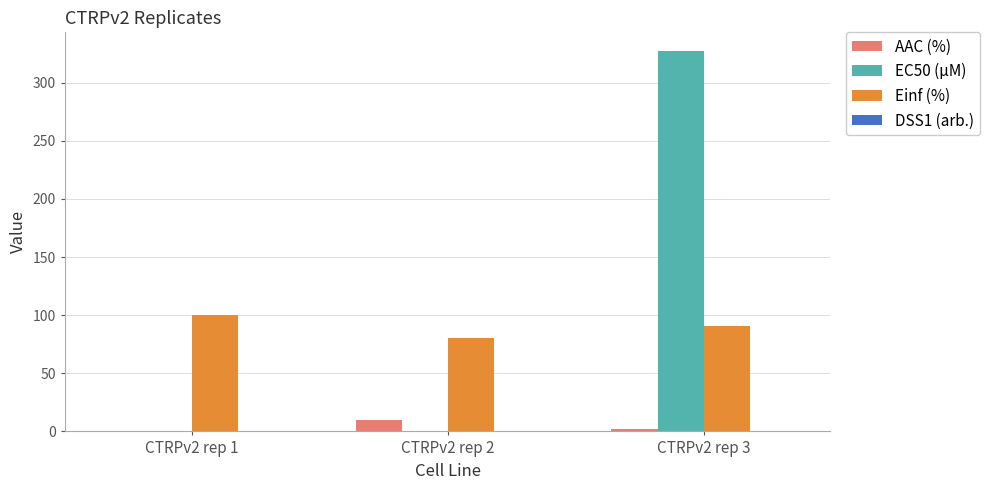

How many categories are shown in the chart?

3